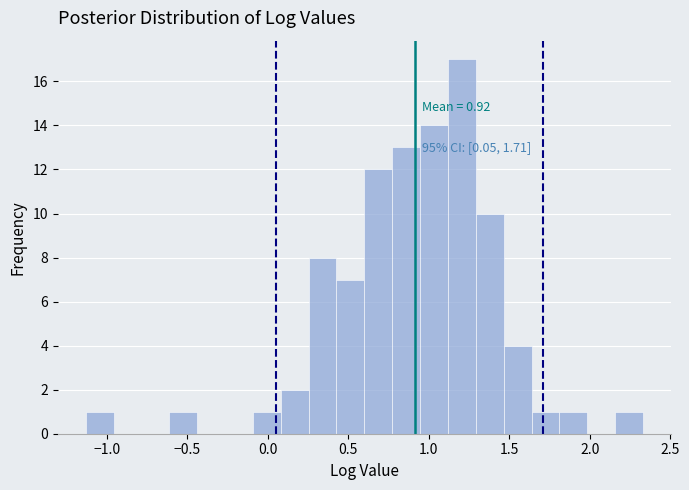

Around what value on the x-axis is the tallest bar? Give the approximate position of its centre, as read against the axis.

1.20